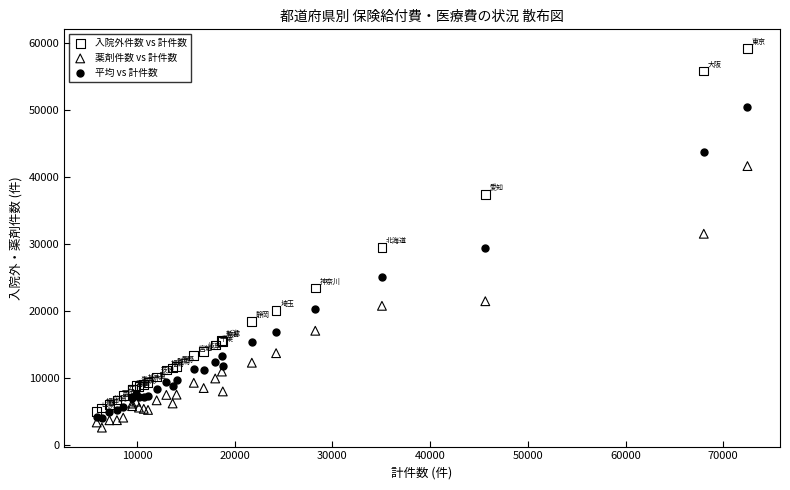

Which series reaches the maximum Y coordinate?

入院外件数 vs 計件数